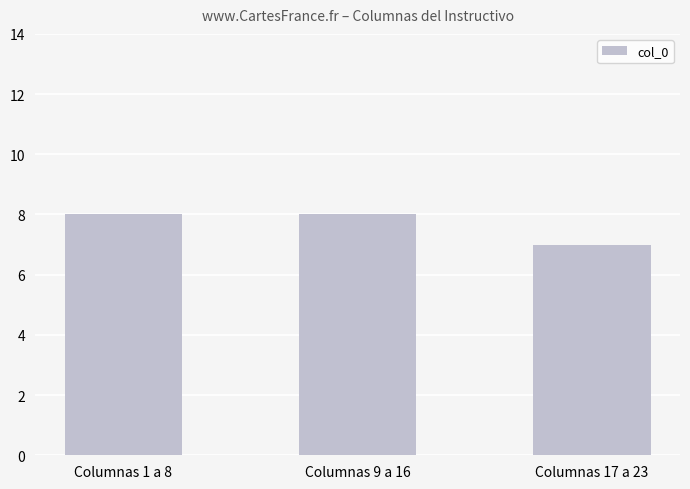

Reading left to right, extract all data points from this chart.

8	8	7